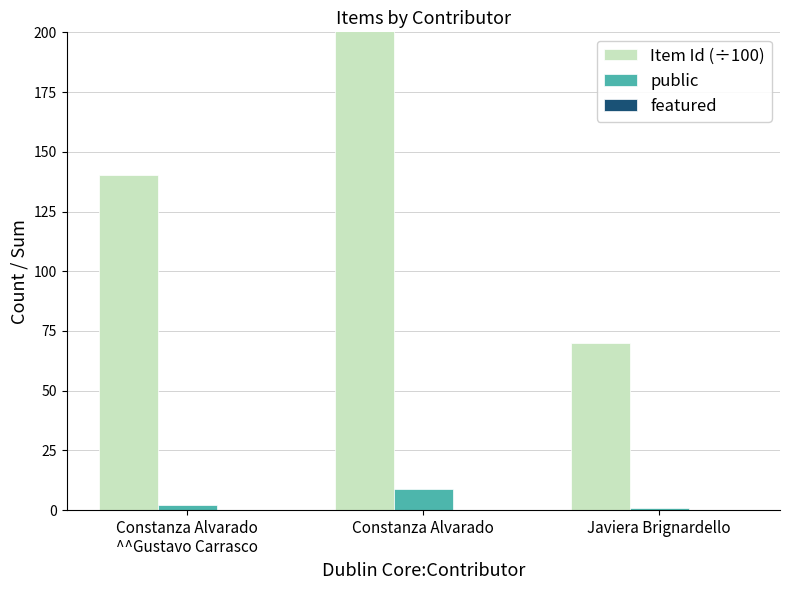

What position from the left is Javiera Brignardello?

3